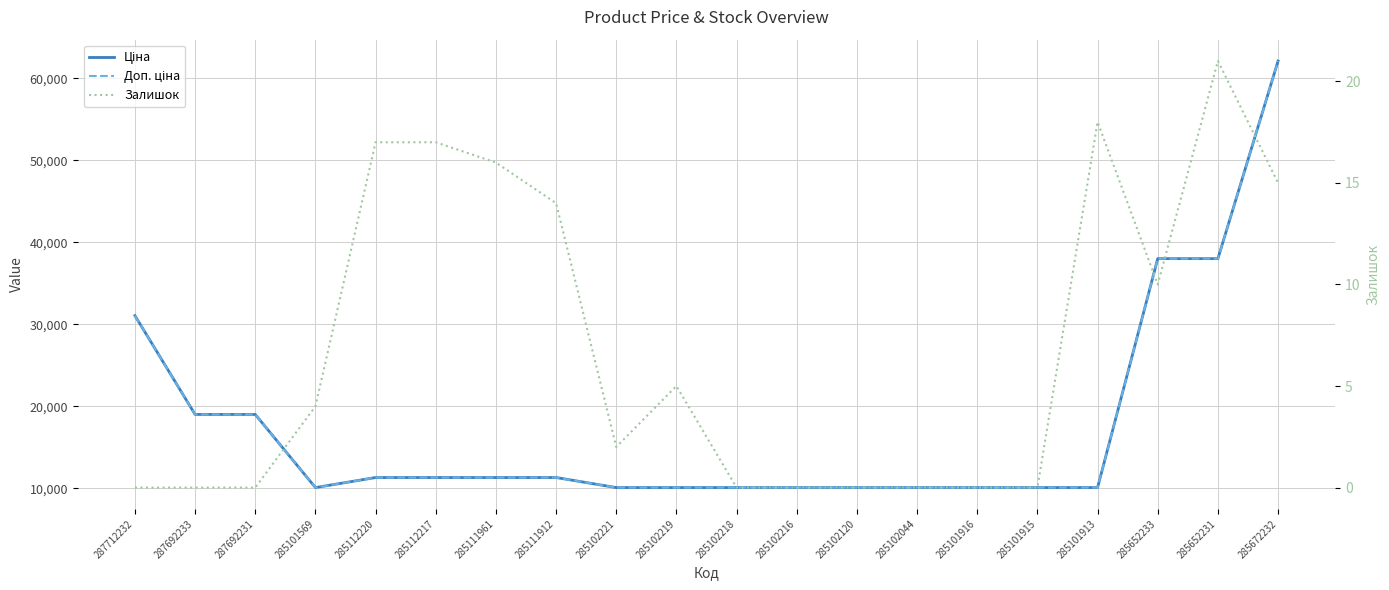

At 285101915, list the series in order from largest to smallest.

Ціна, Доп. ціна, Залишок